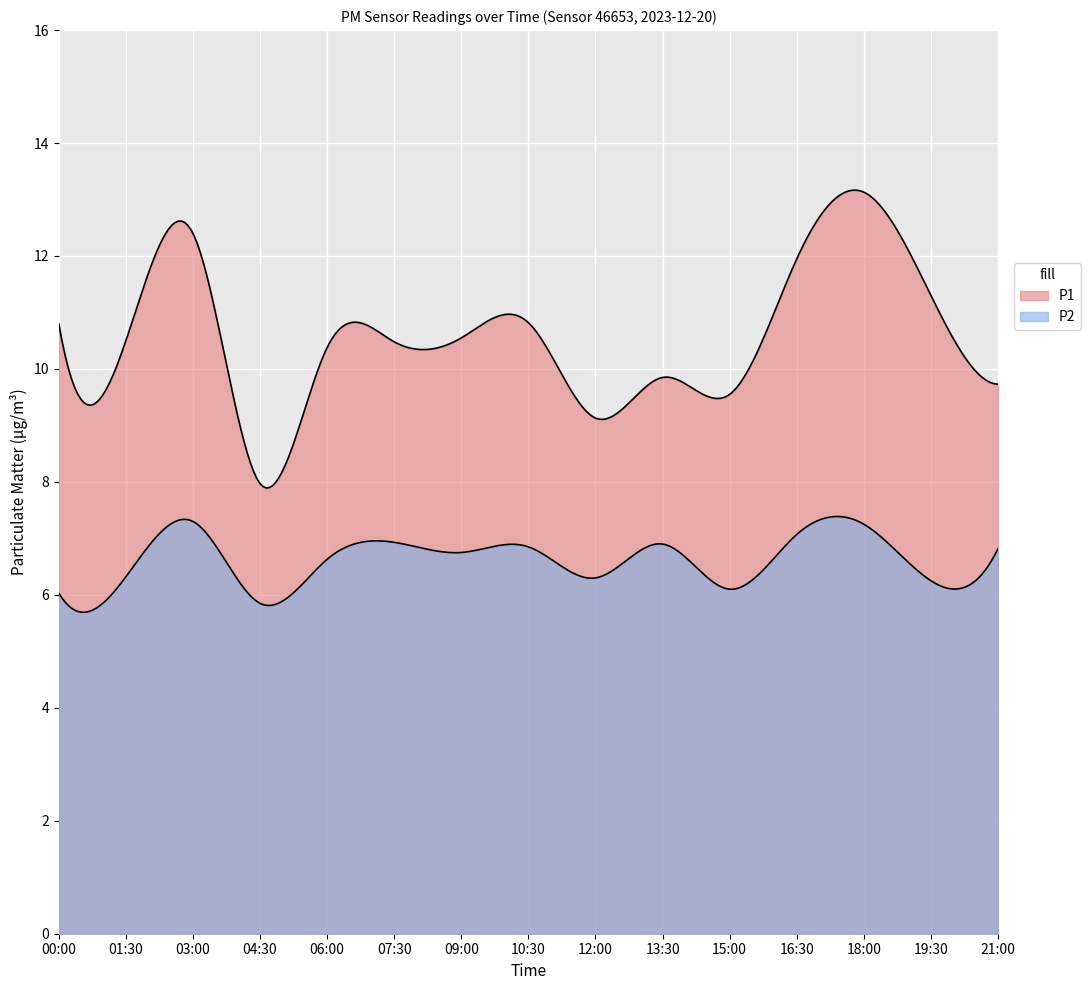

At which category does P1 reach its first local peak?

03:00